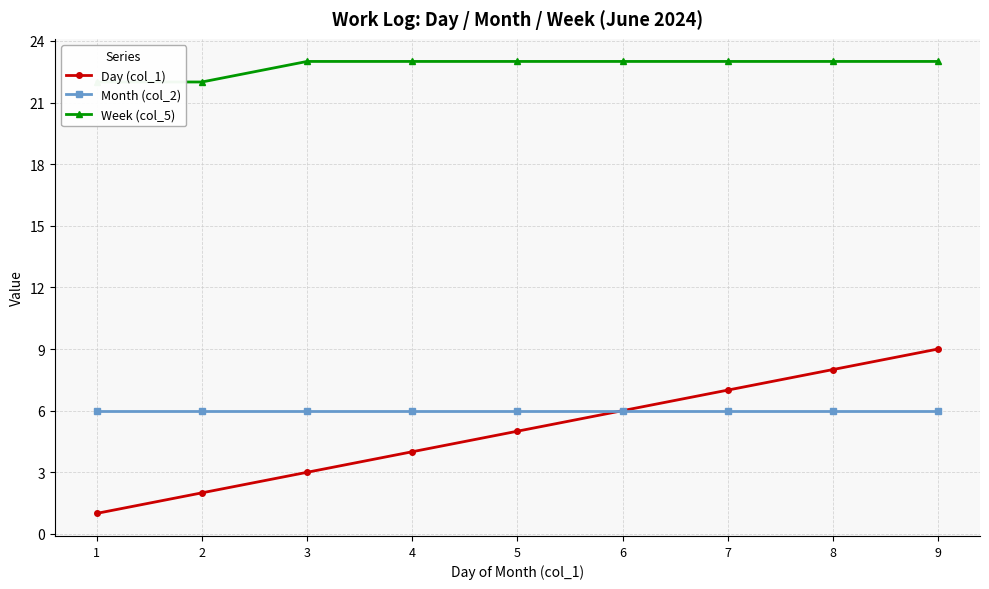

What is the sum of all Week (col_5) values?

205